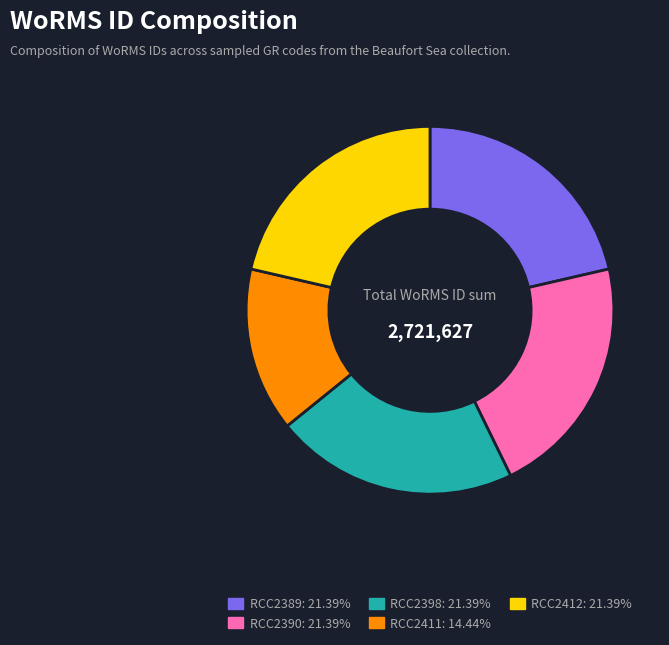

How many segments does this pie chart have?

5